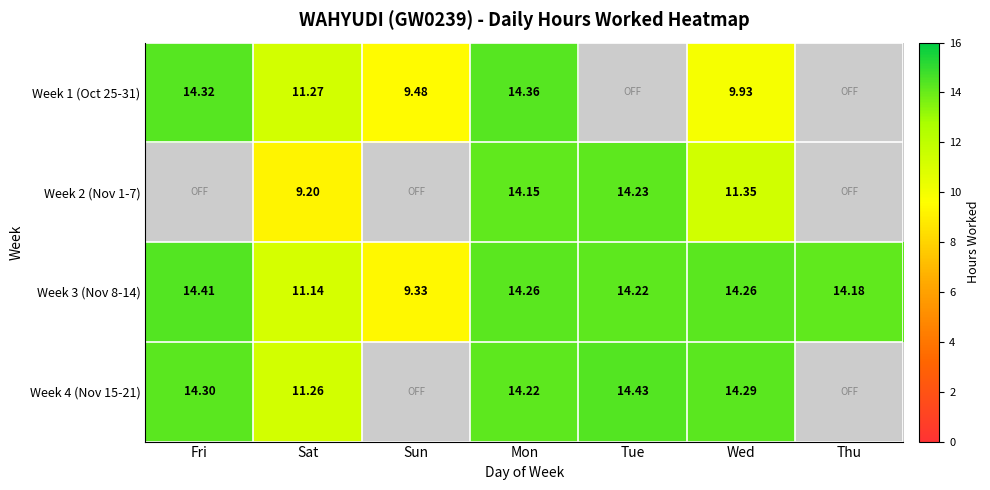

What is the maximum value shown in the chart?

14.4